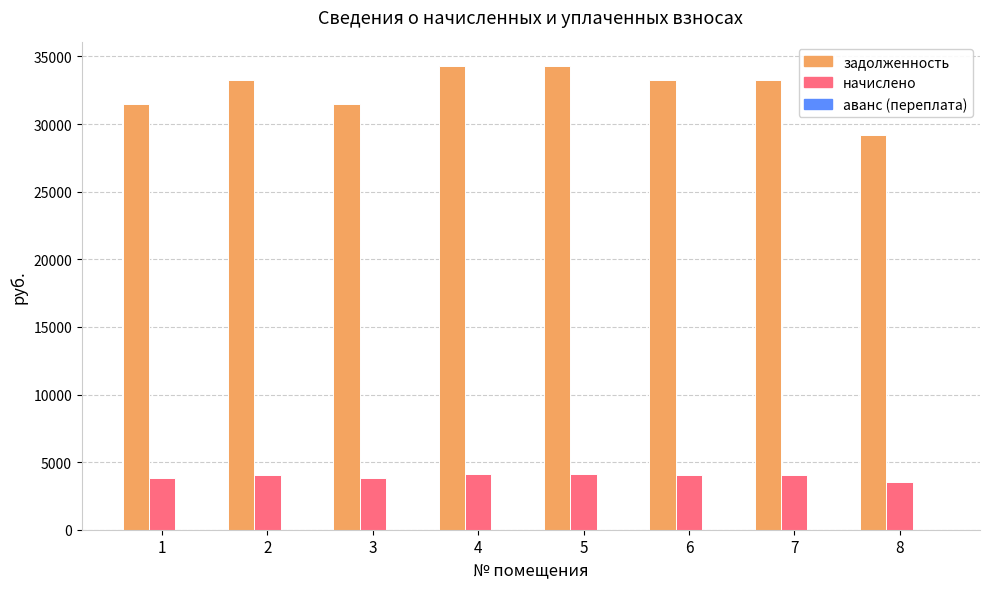

How many bars are there in total?

16